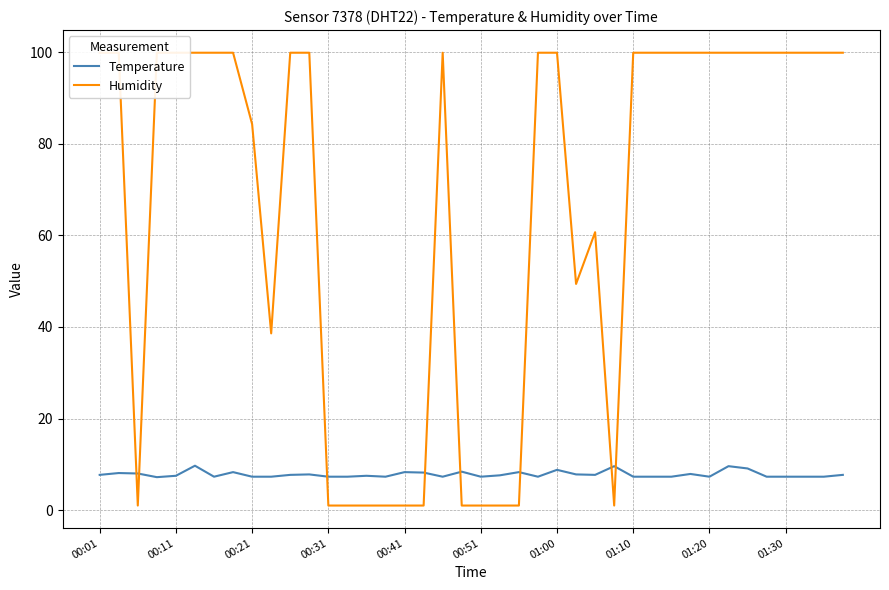

Which category has the highest value across all series?

00:01